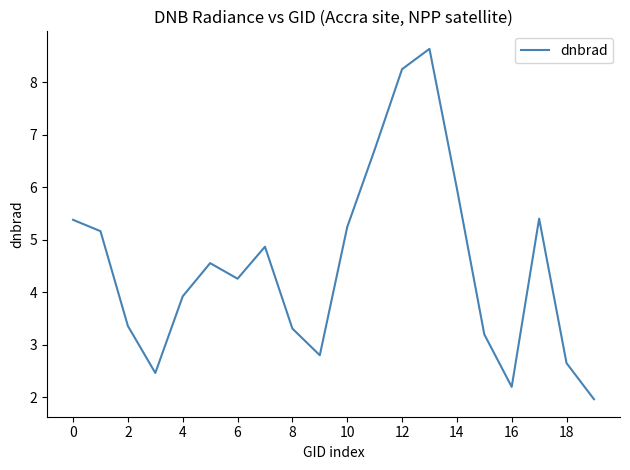

Count the number of categories in the chart.

20